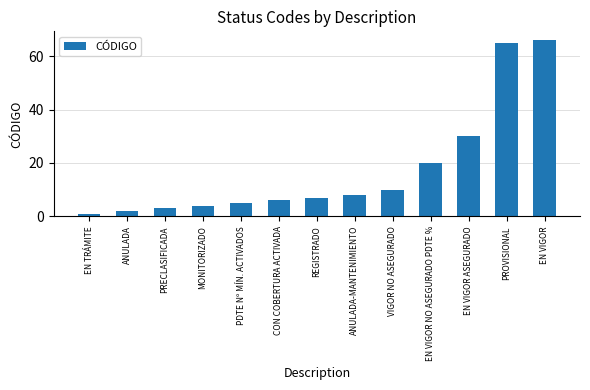

What is the difference between the maximum and second lowest values?

64